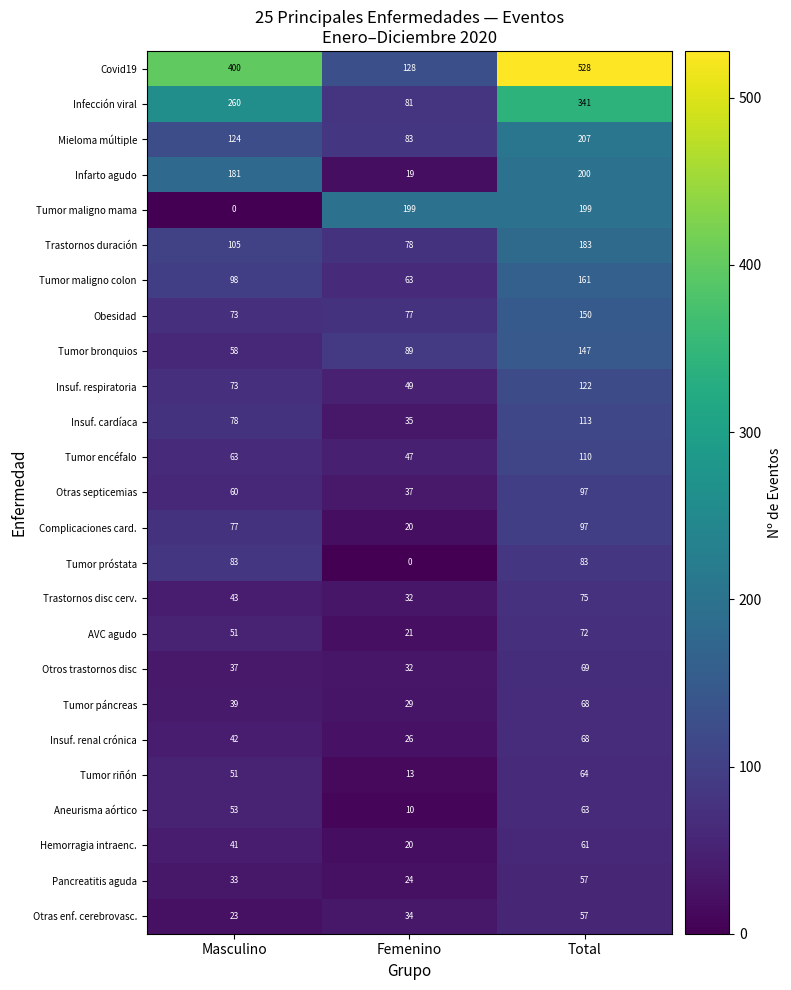

Which label corresponds to the largest value in the chart?

Total